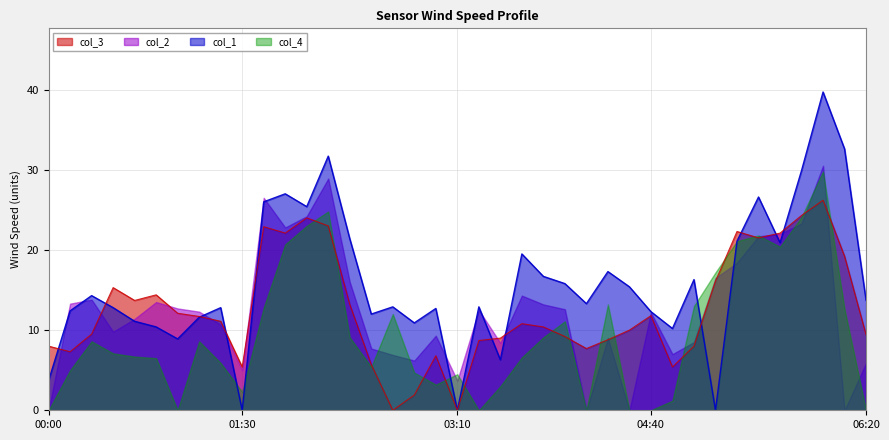

What is the value of the col_3 point at the 22nd from the left?

9.0